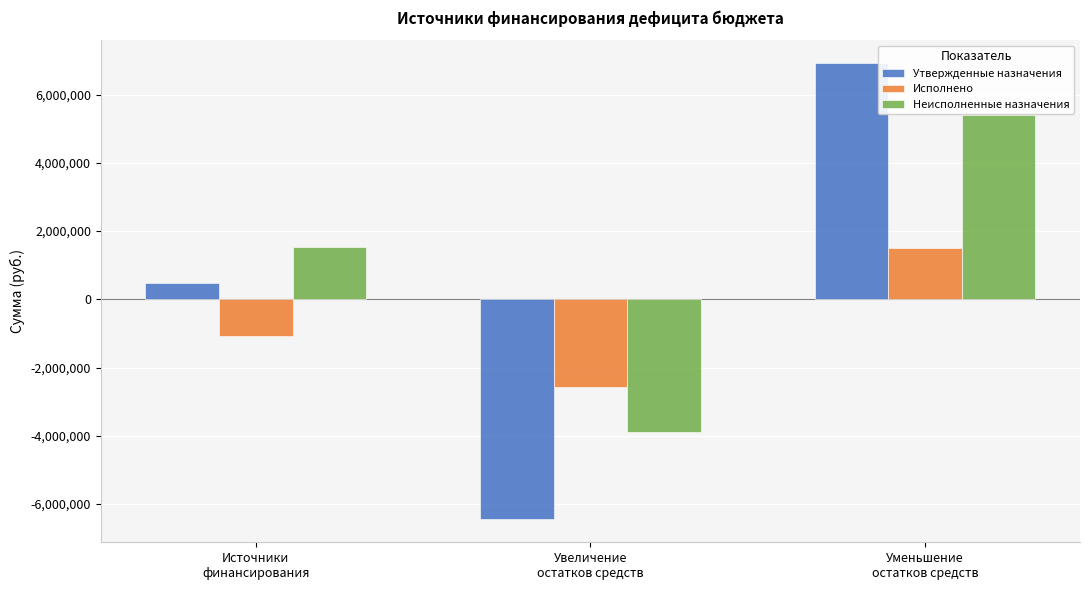

What is the difference between the highest and lowest values at Уменьшение
остатков средств?

5416799.2